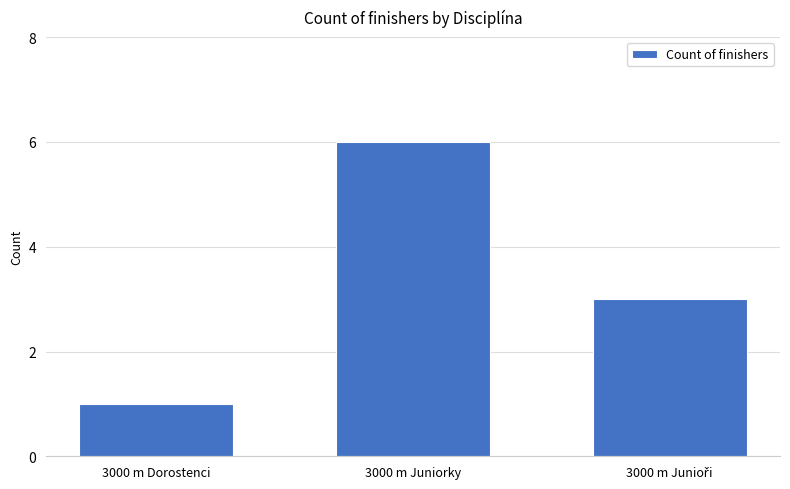

What is the smallest value displayed?

1